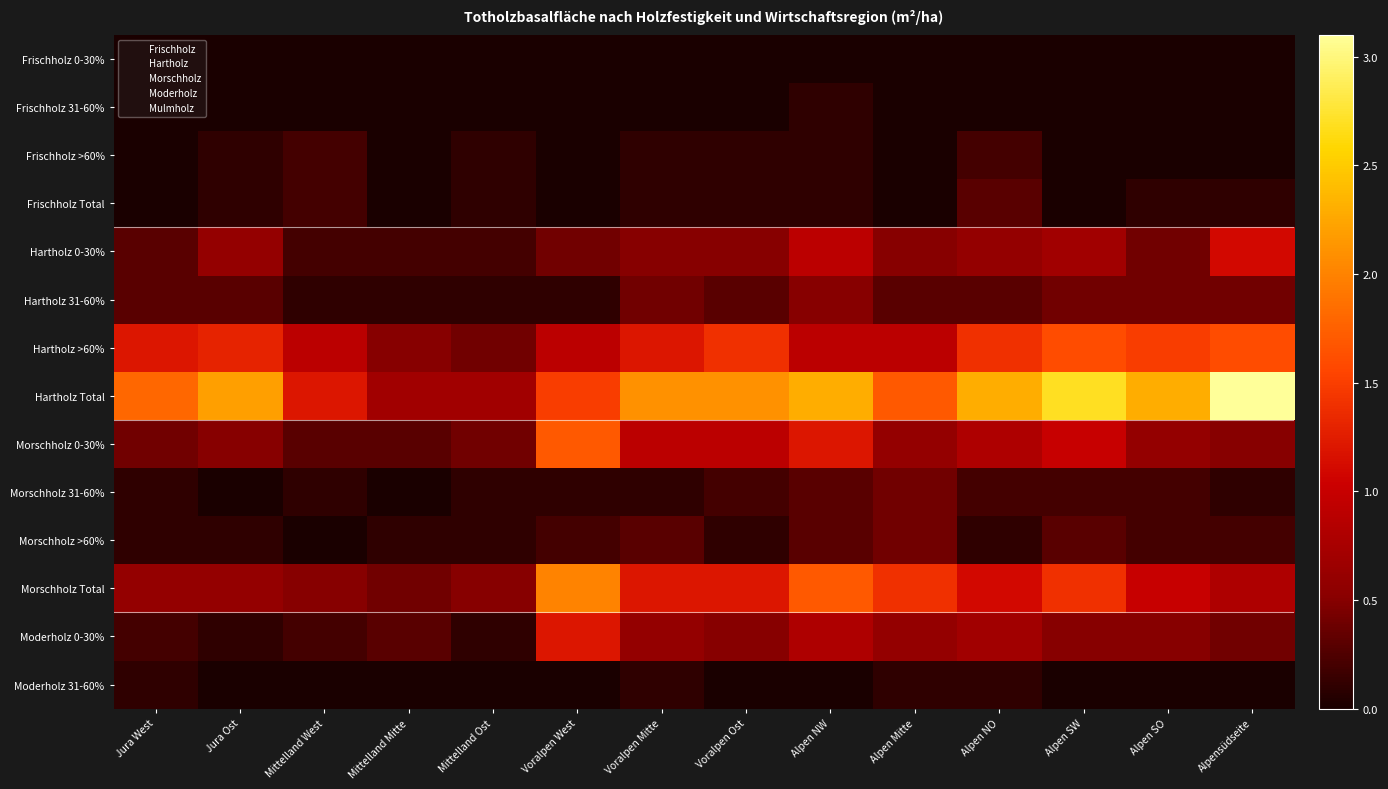

How many distinct data groups are displayed?

14